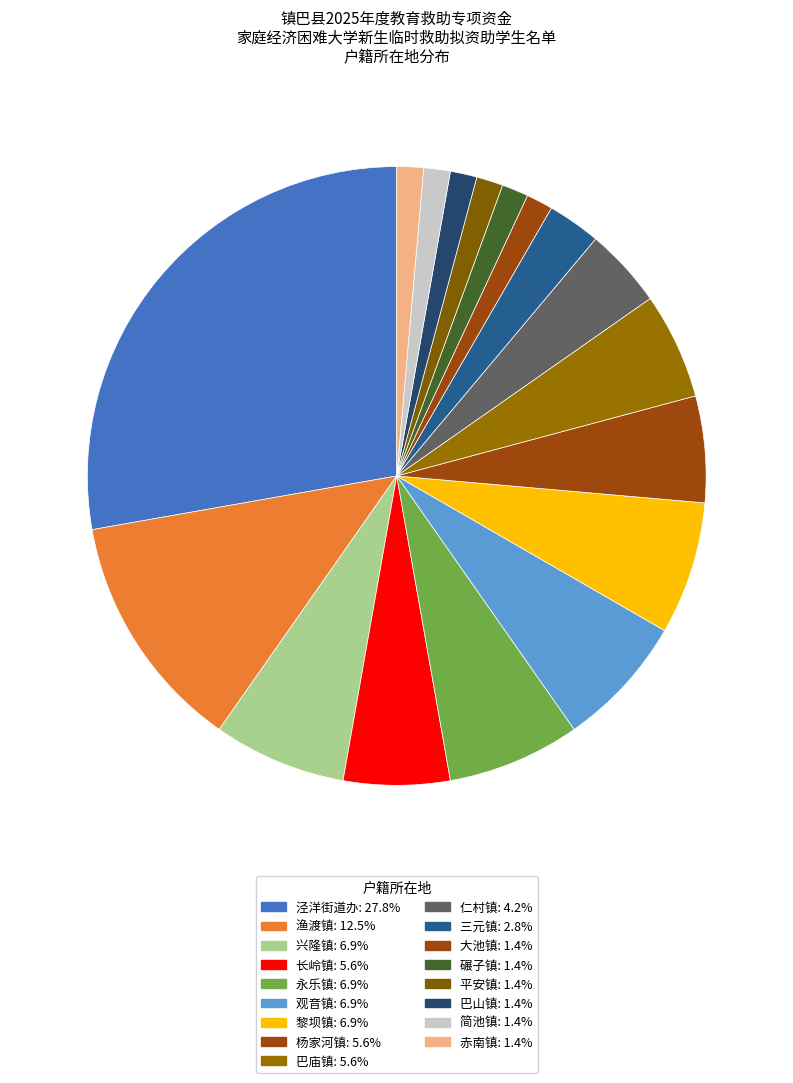

Approximately how many times larger is the value at 大池镇 compared to 仁村镇?

0.3